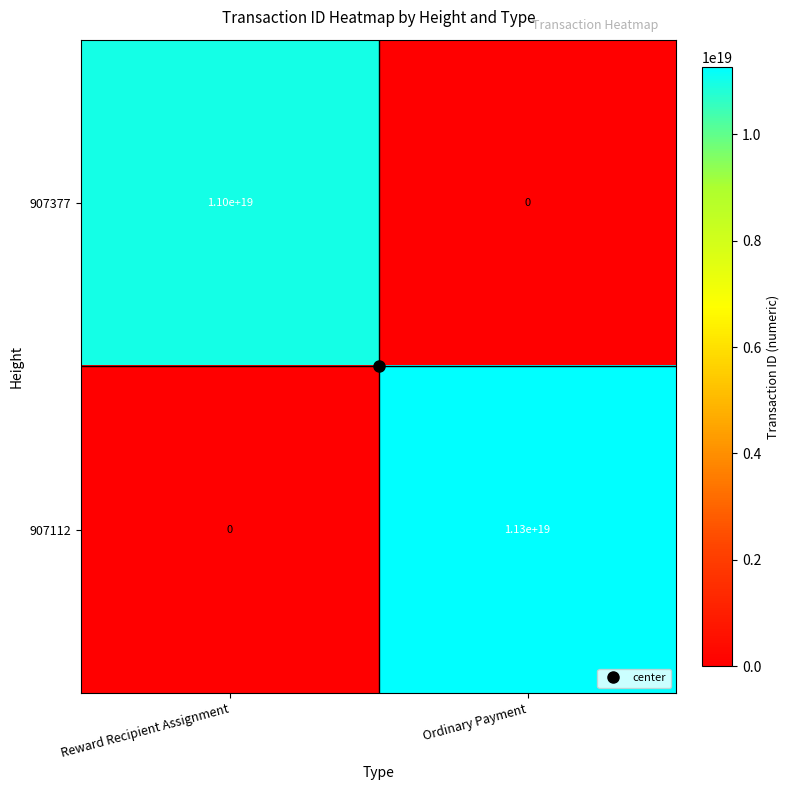

Rank the series by their average value, from lowest to highest.

907377, 907112